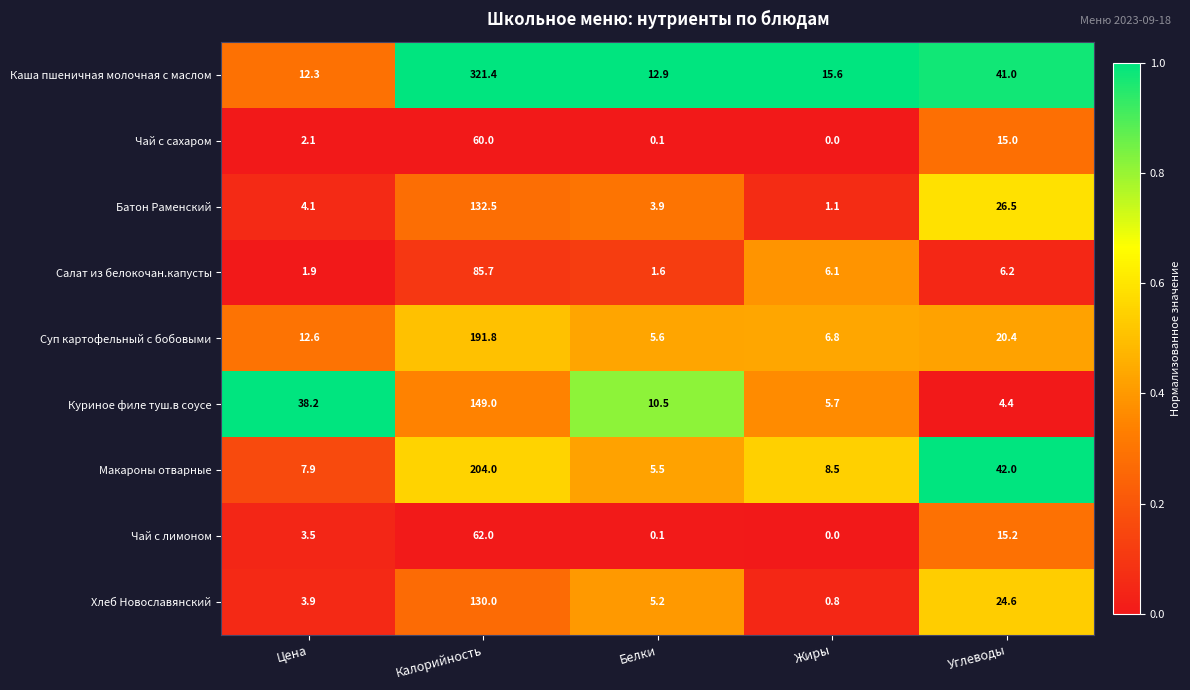

True or false: Макароны отварные has a value of 7.9 at Цена.

True